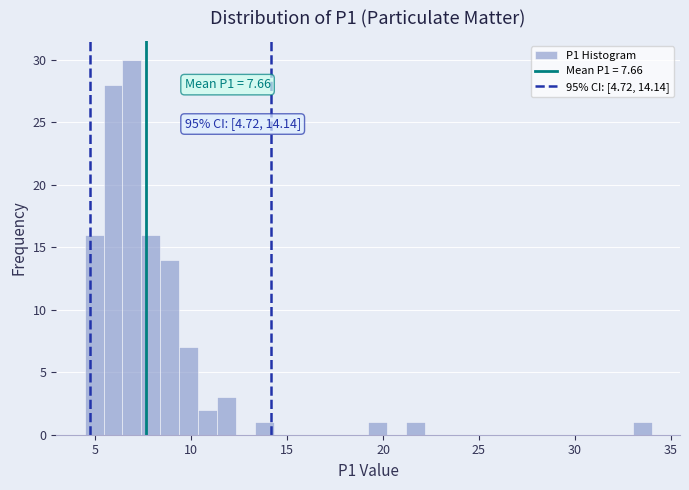

Around what value on the x-axis is the tallest bar? Give the approximate position of its centre, as read against the axis.

7.0